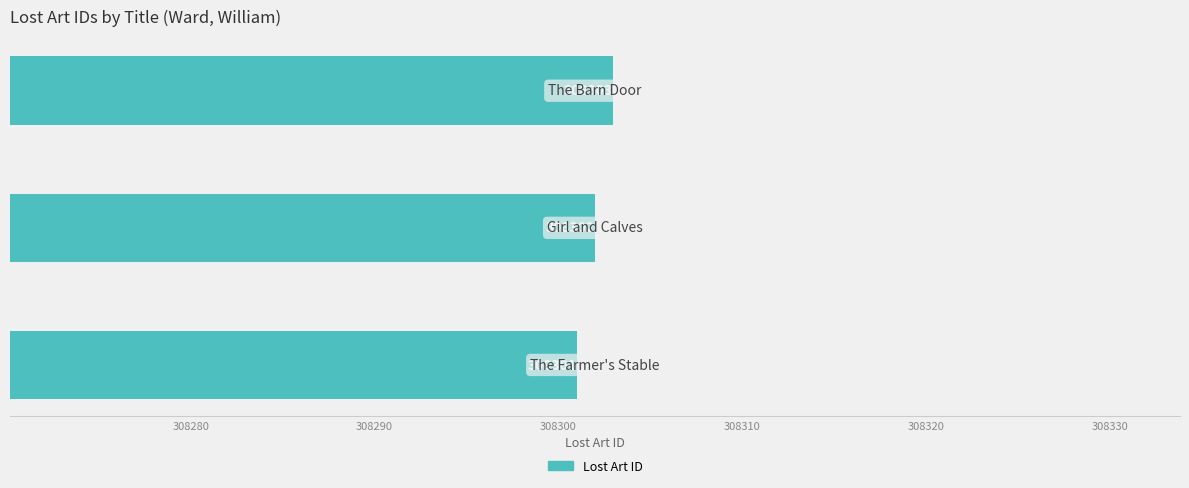

What is the maximum value shown in the chart?

308303